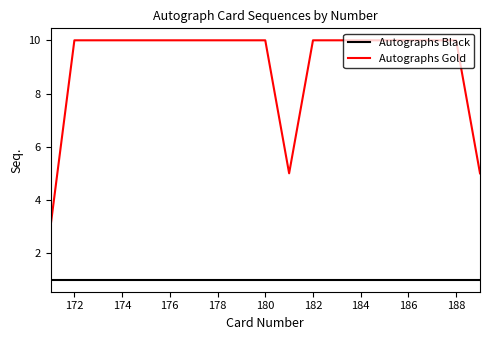

What is the lowest value of the Autographs Gold series?

3